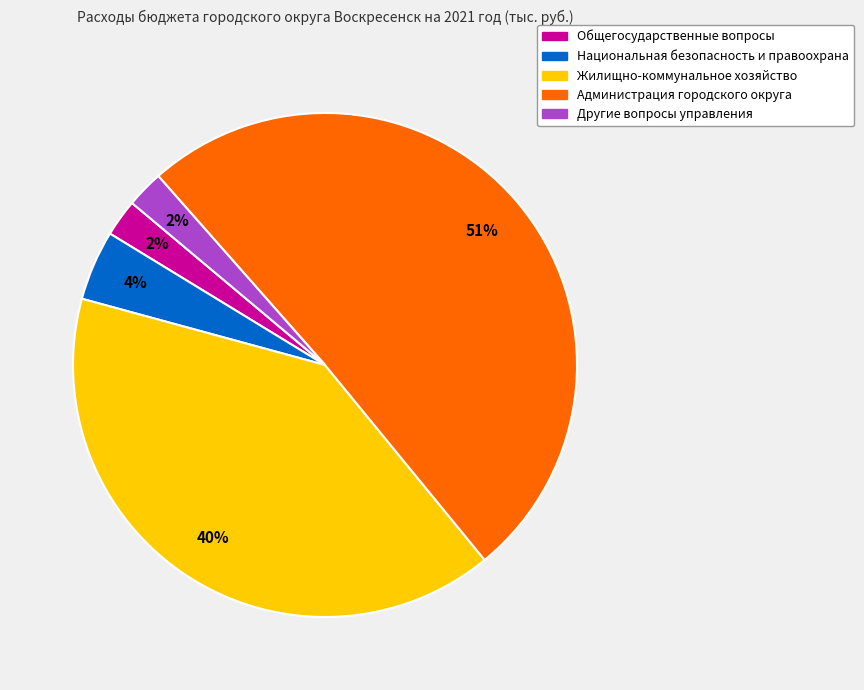

Between Администрация городского округа and Жилищно-коммунальное хозяйство, which is larger?

Администрация городского округа